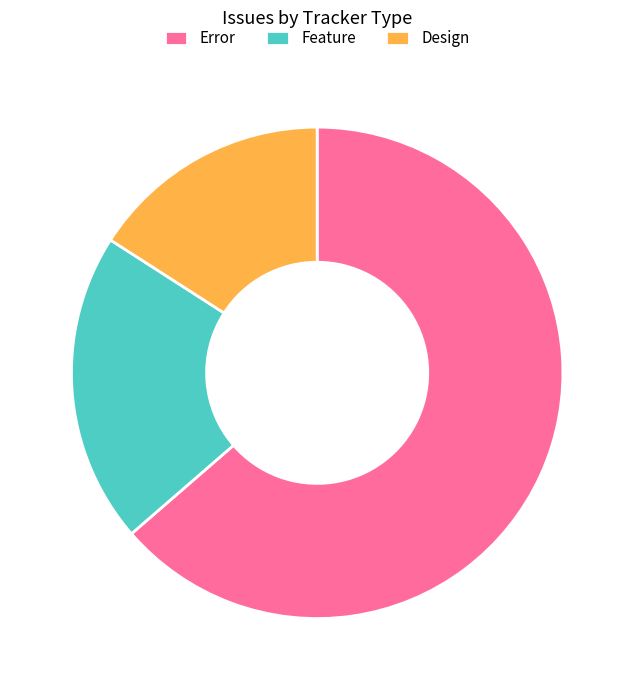

Rank the categories by value from highest to lowest.

Error, Feature, Design